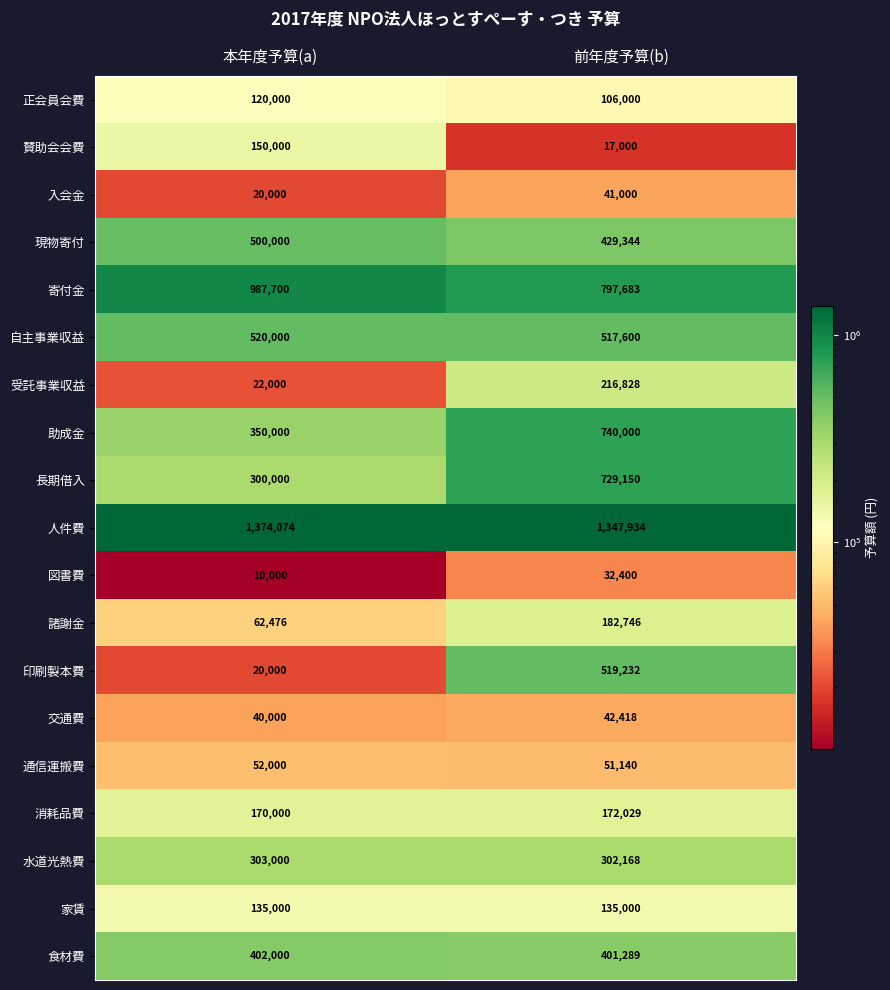

Read the 図書費 value at 前年度予算(b).

32400